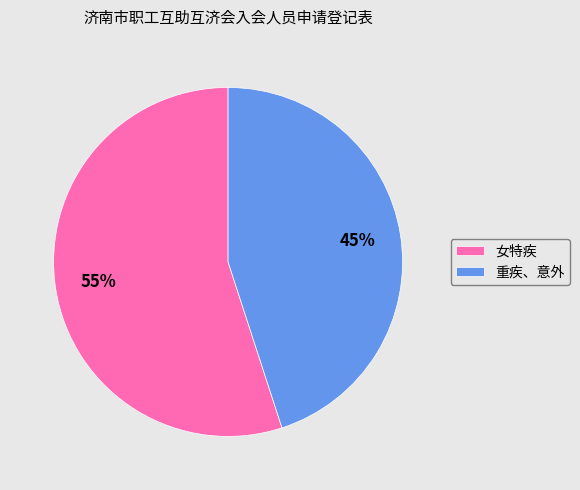

Does 女特疾 represent more than half of the total?

Yes